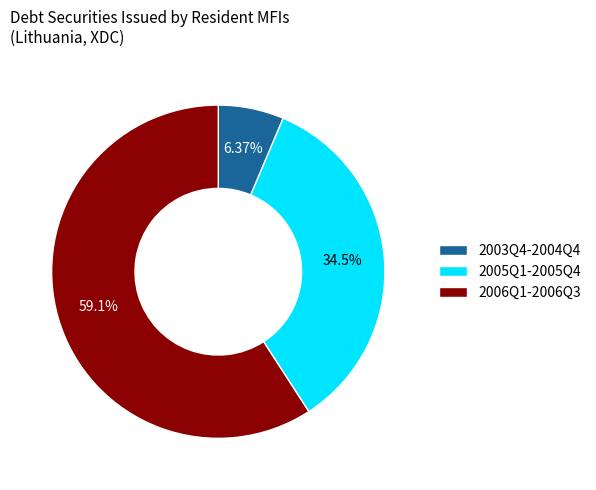

Which has a higher value, 2006Q1-2006Q3 or 2003Q4-2004Q4?

2006Q1-2006Q3